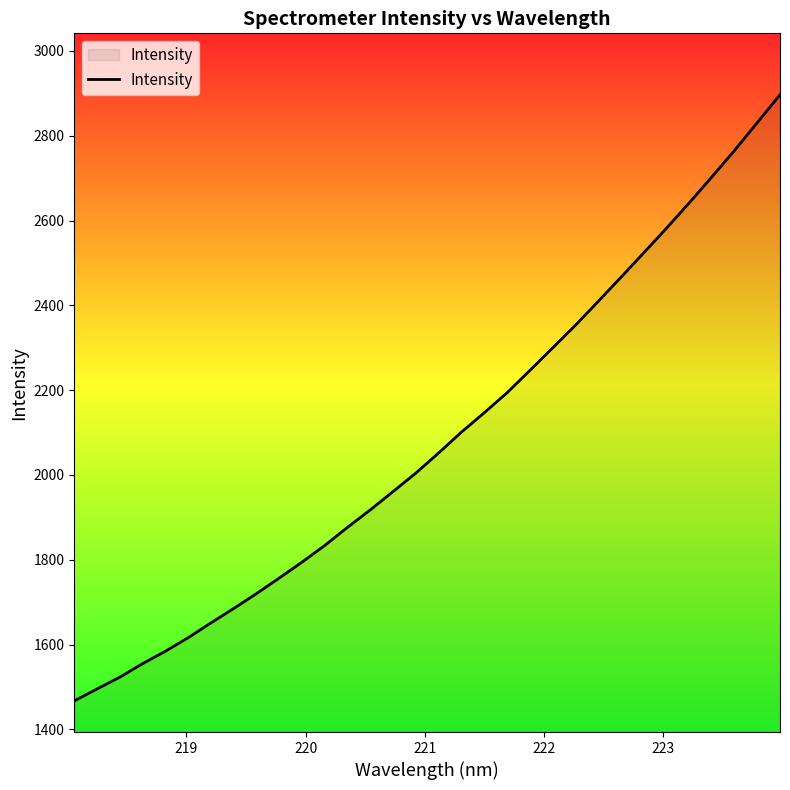

What is the greatest value displayed?

2896.8